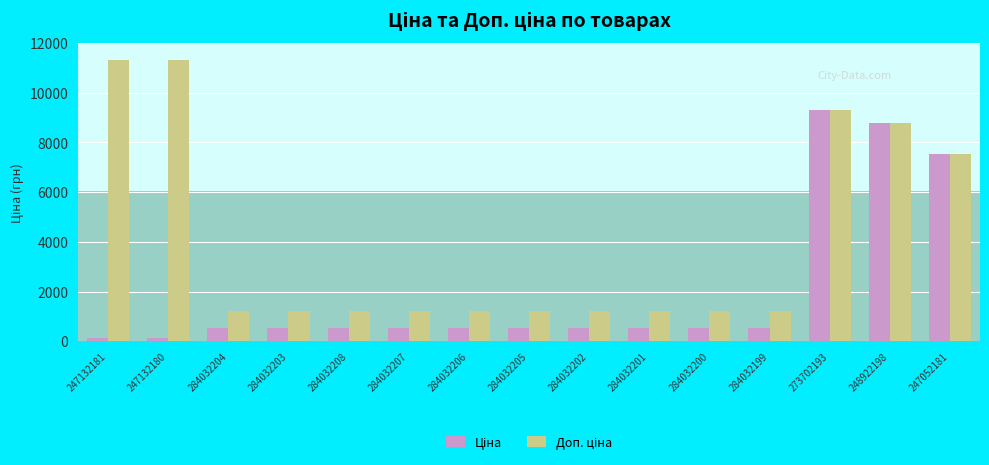

Reading right to left, transcribe all the data shown in this chart.

Ціна: 7545.9	8797.6	9321.4	535.4	535.4	535.4	535.4	535.4	535.4	535.4	535.4	535.4	535.4	113.3	113.3
Доп. ціна: 7545.9	8797.6	9321.4	1227.2	1227.2	1227.2	1227.2	1227.2	1227.2	1227.2	1227.2	1227.2	1227.2	11334.0	11334.0